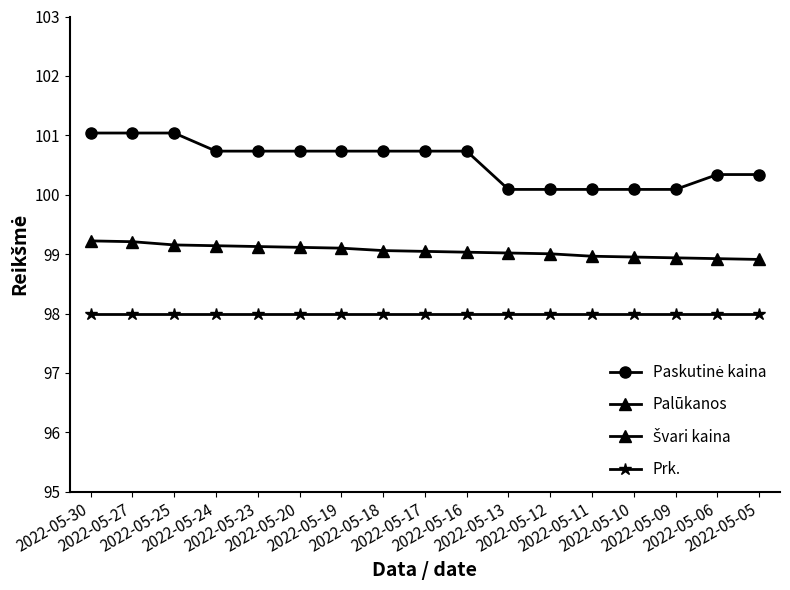

The value of Paskutinė kaina at 2022-05-13 is 43.7. True or false?

False